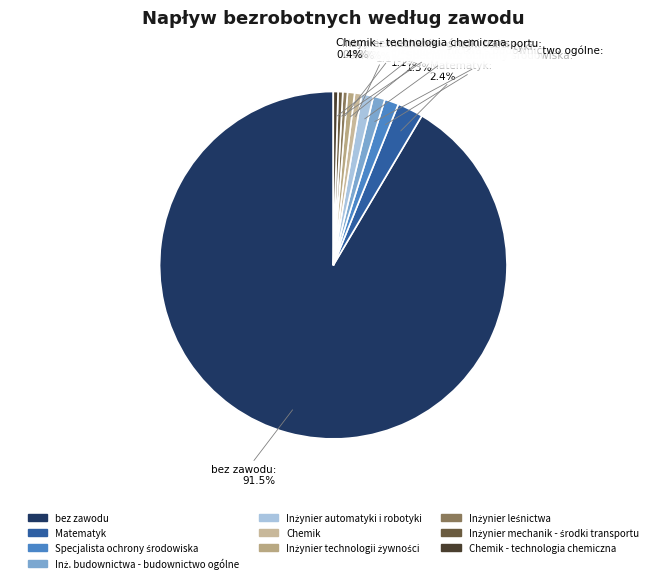

Is bez zawodu the majority of the pie?

Yes